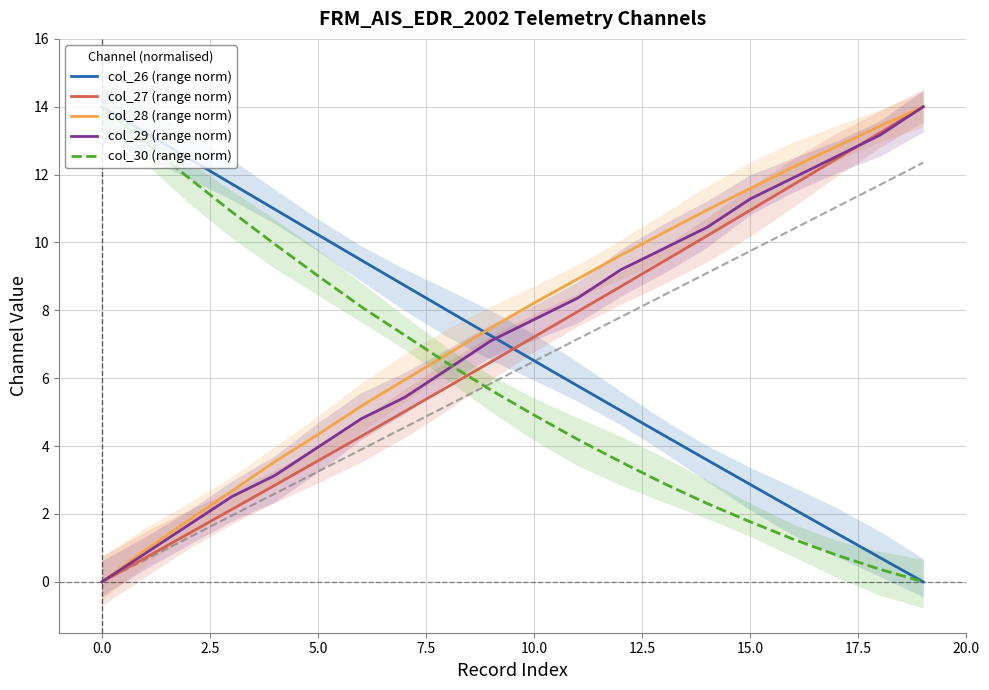

True or false: col_27 (range norm) and col_26 (range norm) cross at least once.

True